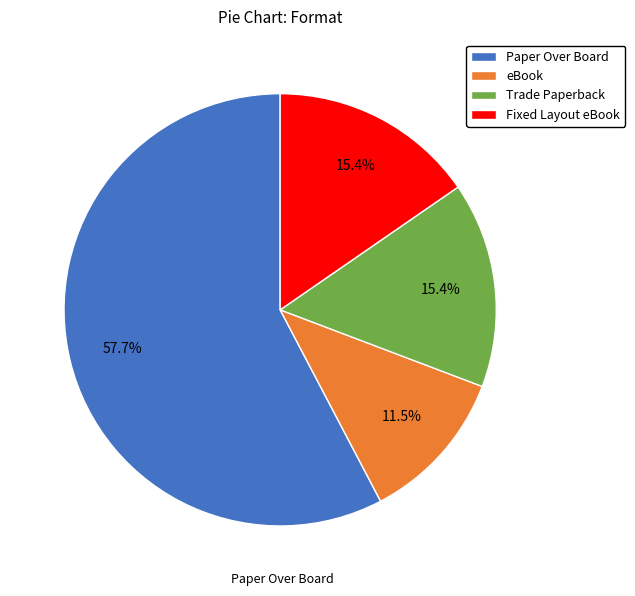

Count the number of slices in the pie.

4